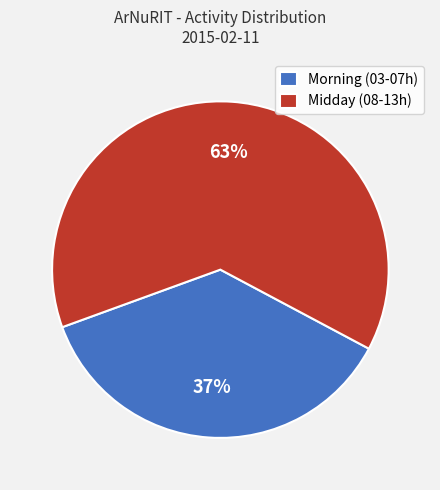

Approximately how many times larger is the value at Morning (03-07h) compared to Midday (08-13h)?

0.6